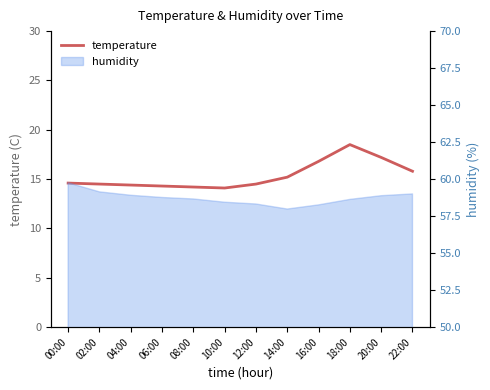

What is the value of the 12th point from the left?

15.8